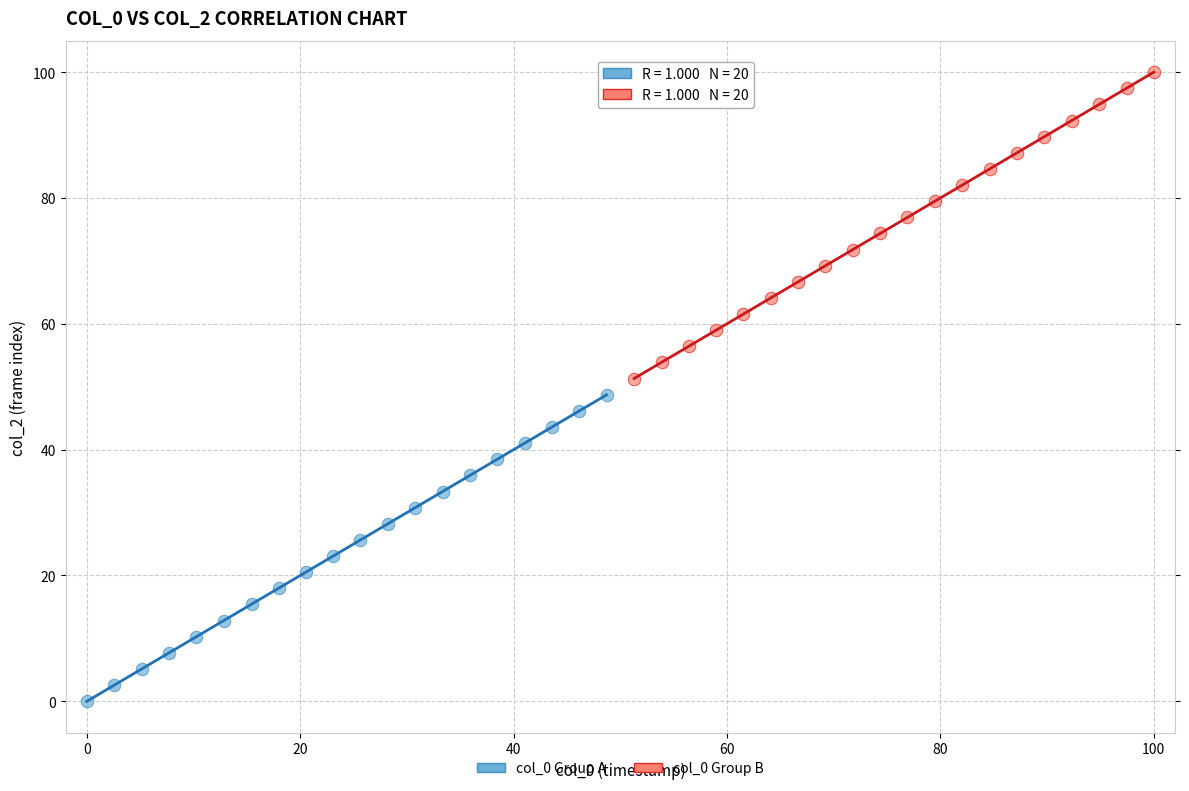

What are all the series names shown in the legend?

col_0 Group A, col_0 Group B